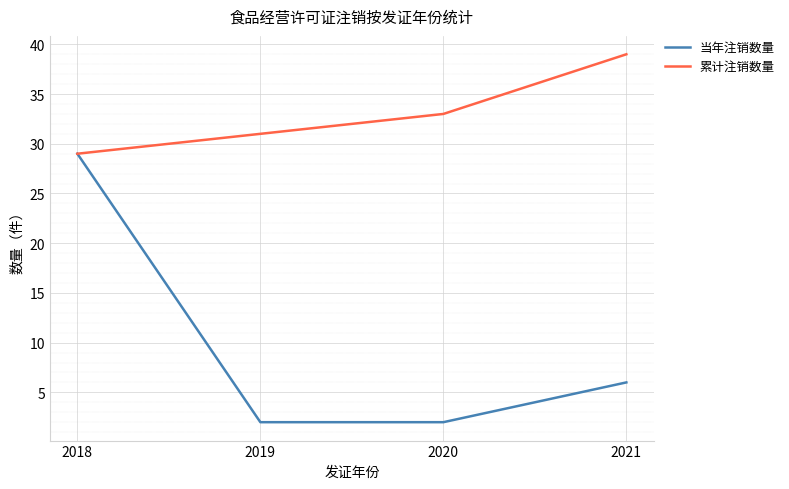

The 累计注销数量 series shows 46 at 2018. True or false?

False